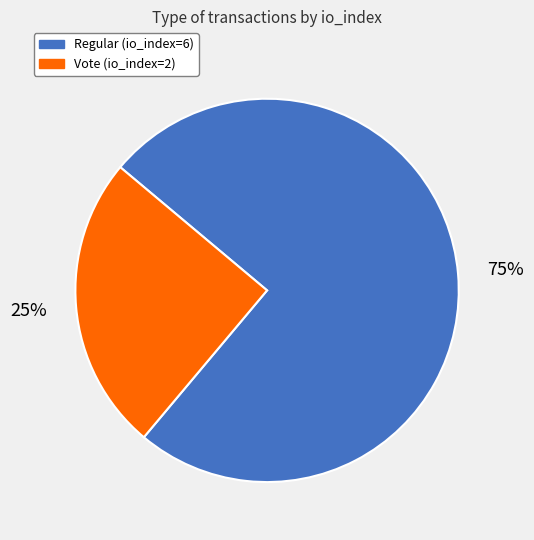

To the nearest percent, what percentage of the pie is Vote (io_index=2)?

25%